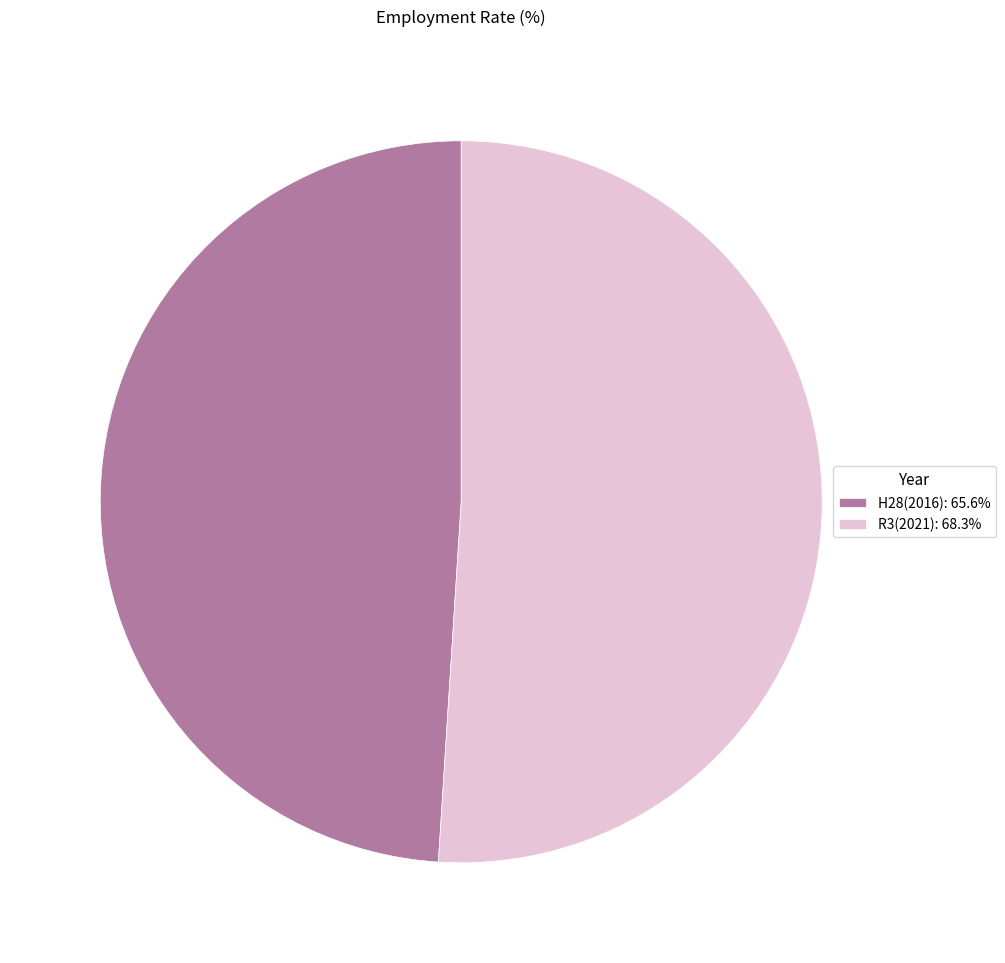

Is the sum of R3(2021): 68.3% and H28(2016): 65.6% greater than half?

Yes